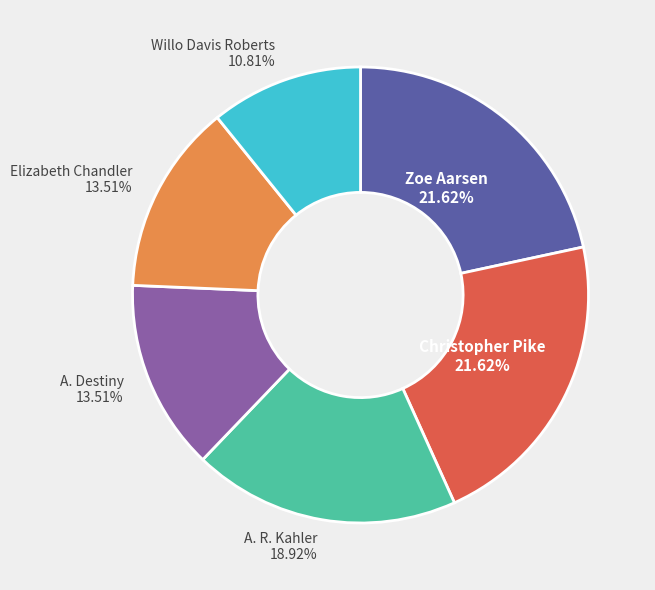

Which slice is the smallest?

Willo Davis Roberts 10.81%